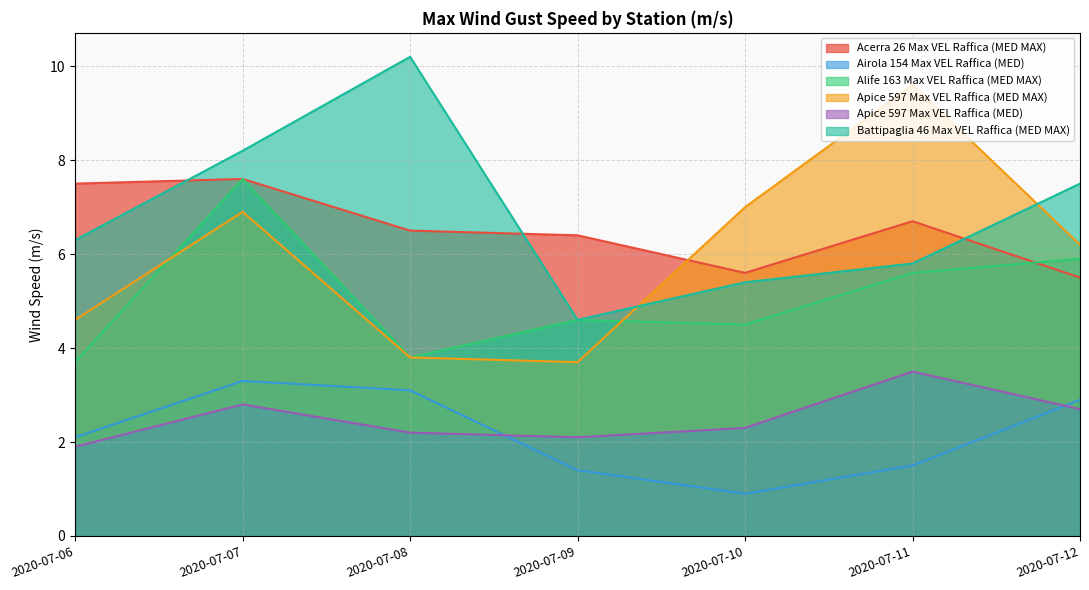

Which series has the largest range (max minus min)?

Apice 597 Max VEL Raffica (MED MAX)